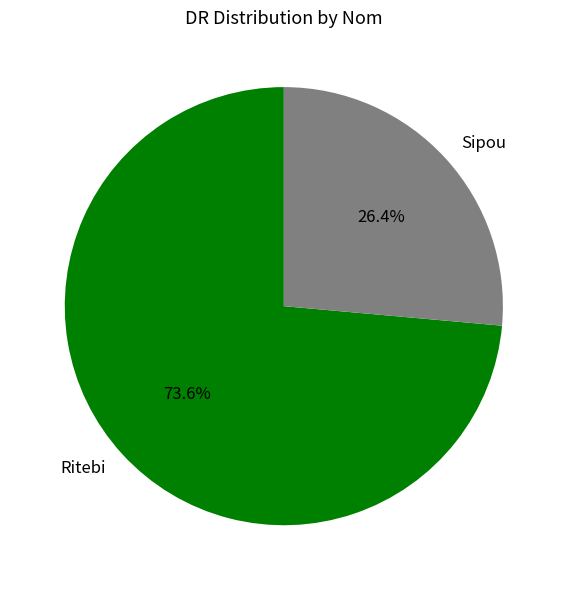

What is the ratio of the value at Sipou to the value at Ritebi?

0.4